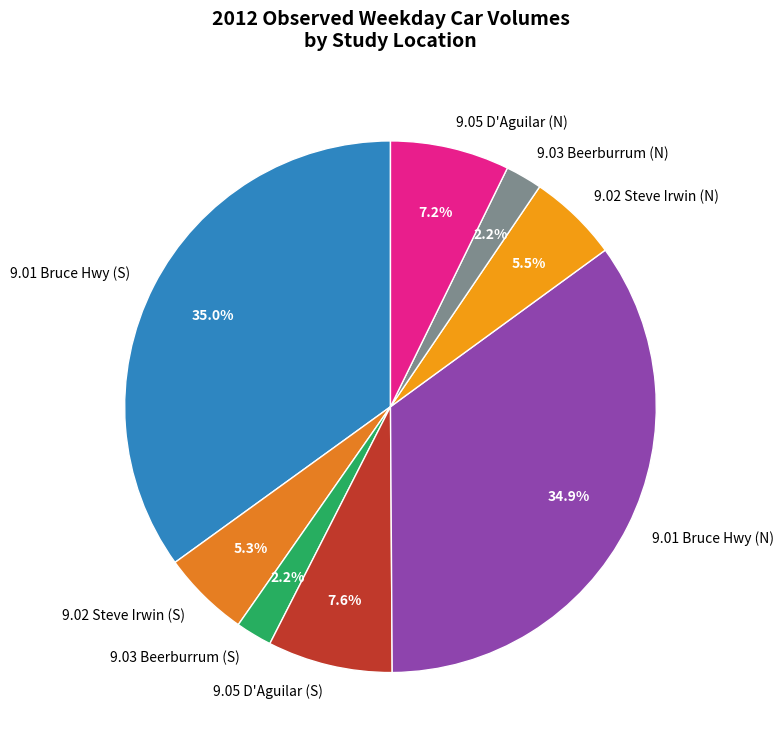

What is the ratio of the value at 9.02 Steve Irwin (N) to the value at 9.03 Beerburrum (N)?

2.5